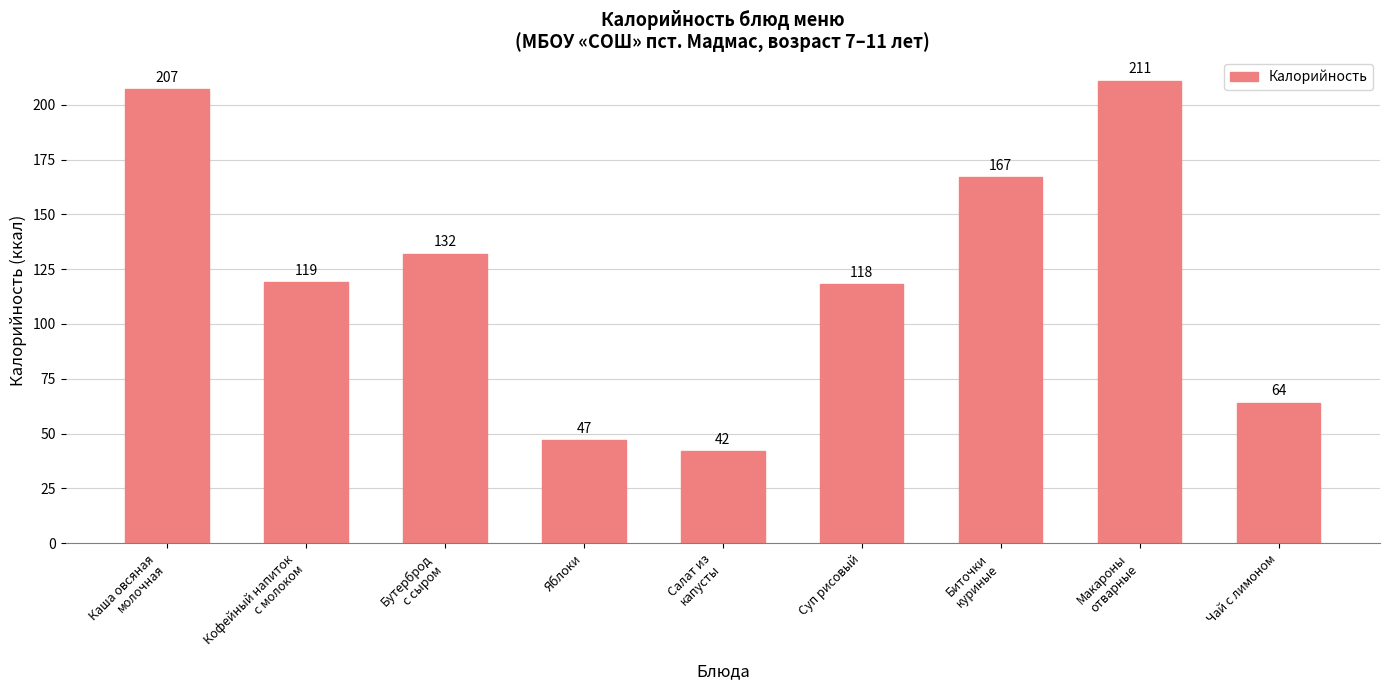

What is the ratio of the value at Бутерброд
с сыром to the value at Яблоки?

2.8